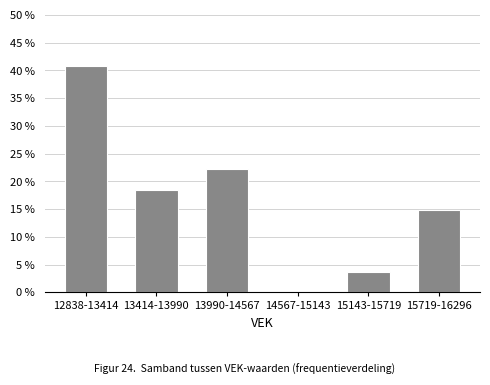

Reading left to right, transcribe all the data shown in this chart.

12838-13414=40.7	13414-13990=18.5	13990-14567=22.2	14567-15143=0.0	15143-15719=3.7	15719-16296=14.8